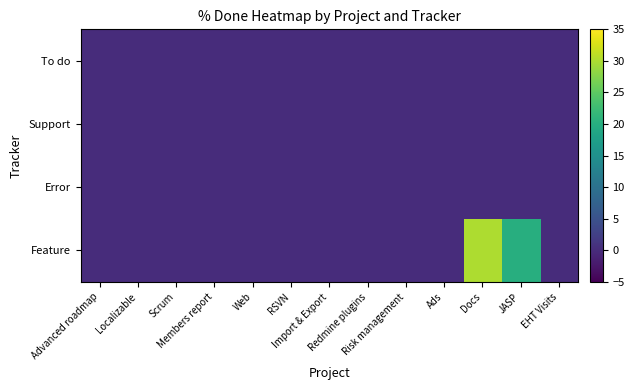

Which series changed the most between Scrum and Import & Export?

Feature